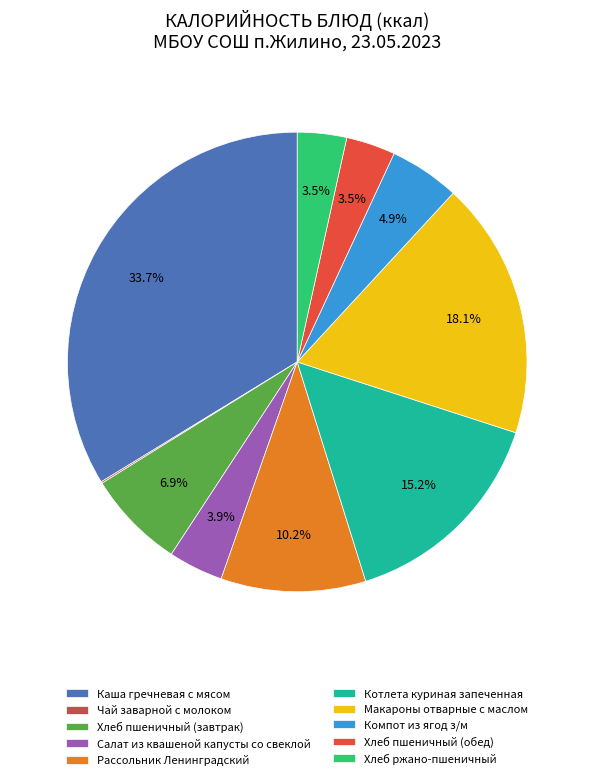

To the nearest percent, what portion does Рассольник Ленинградский represent?

10%